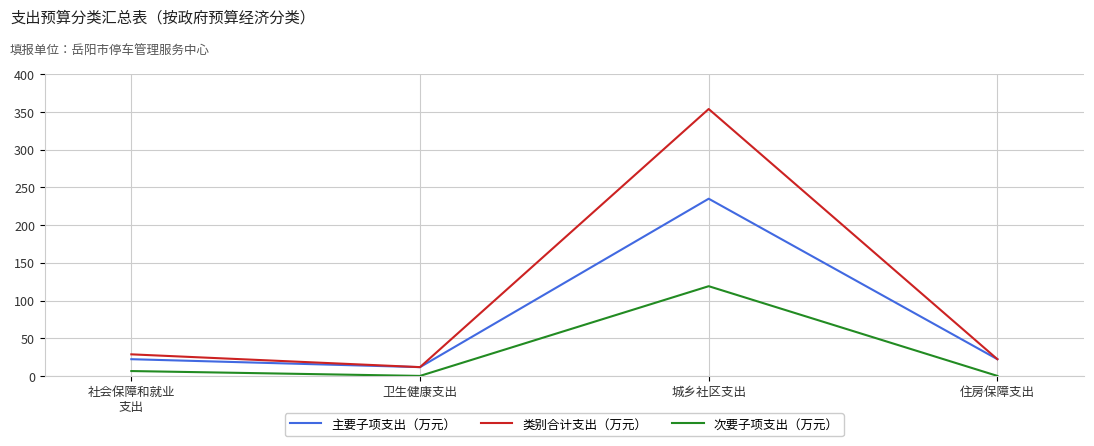

Which series has the widest spread of values?

类别合计支出（万元）